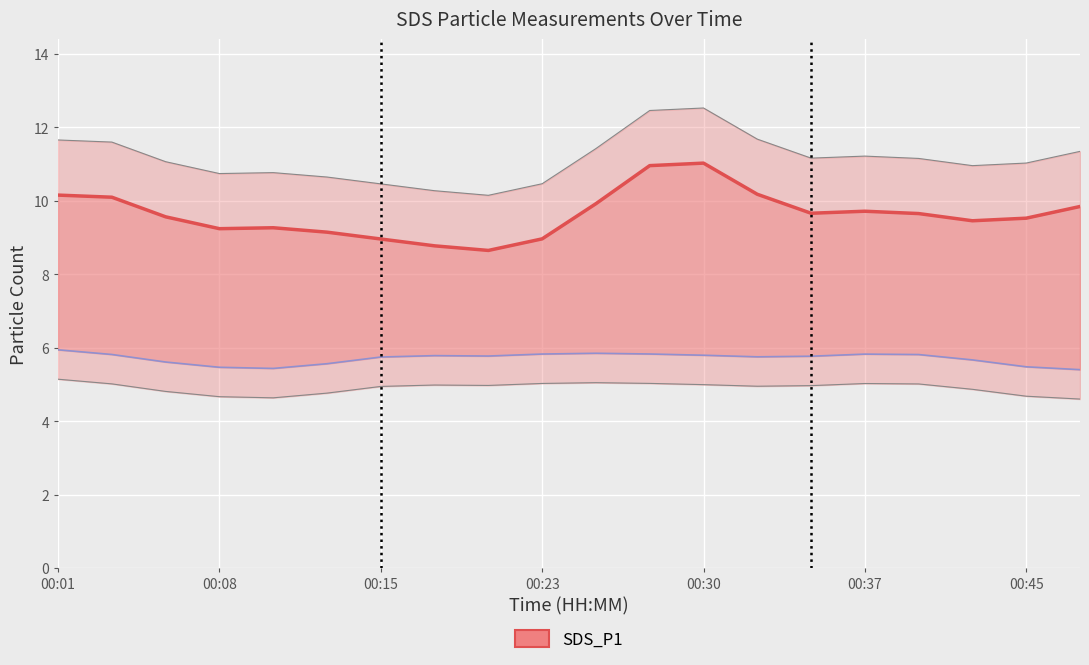

How many lines are shown in the chart?

2